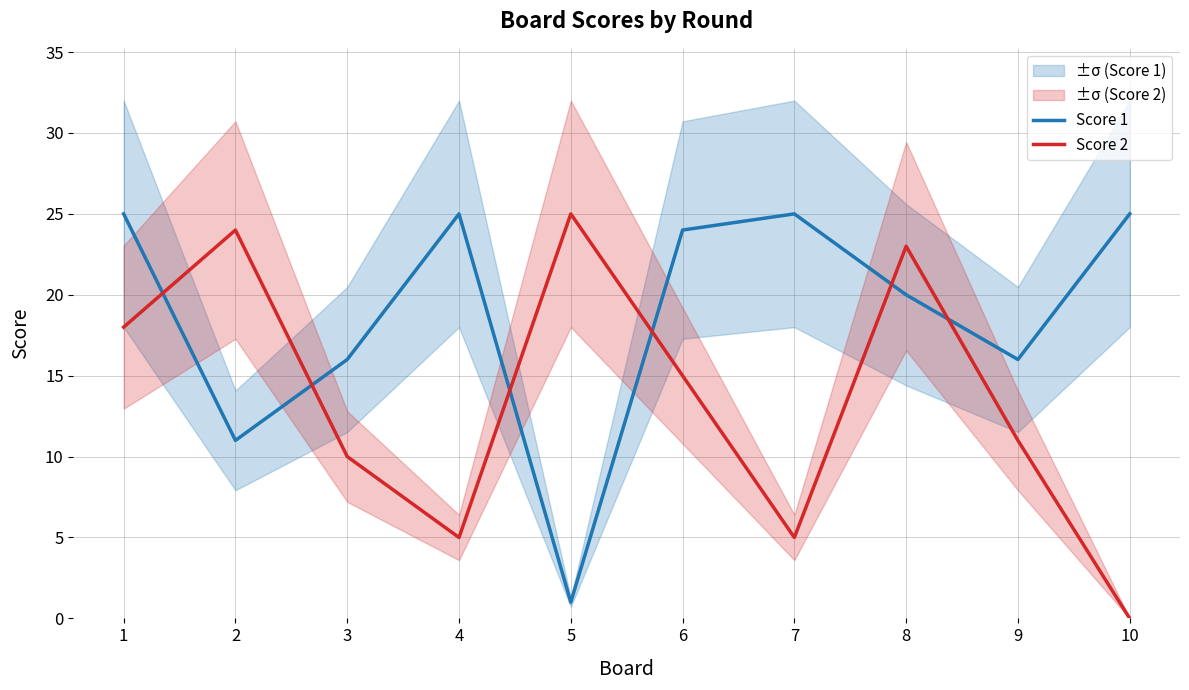

List the series in order of their overall mean, lowest first.

Score 2, Score 1